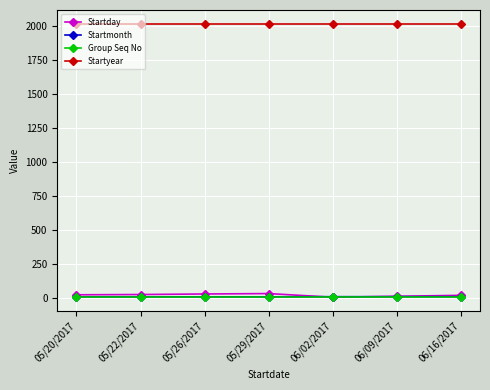

What is the maximum value shown in the chart?

2017